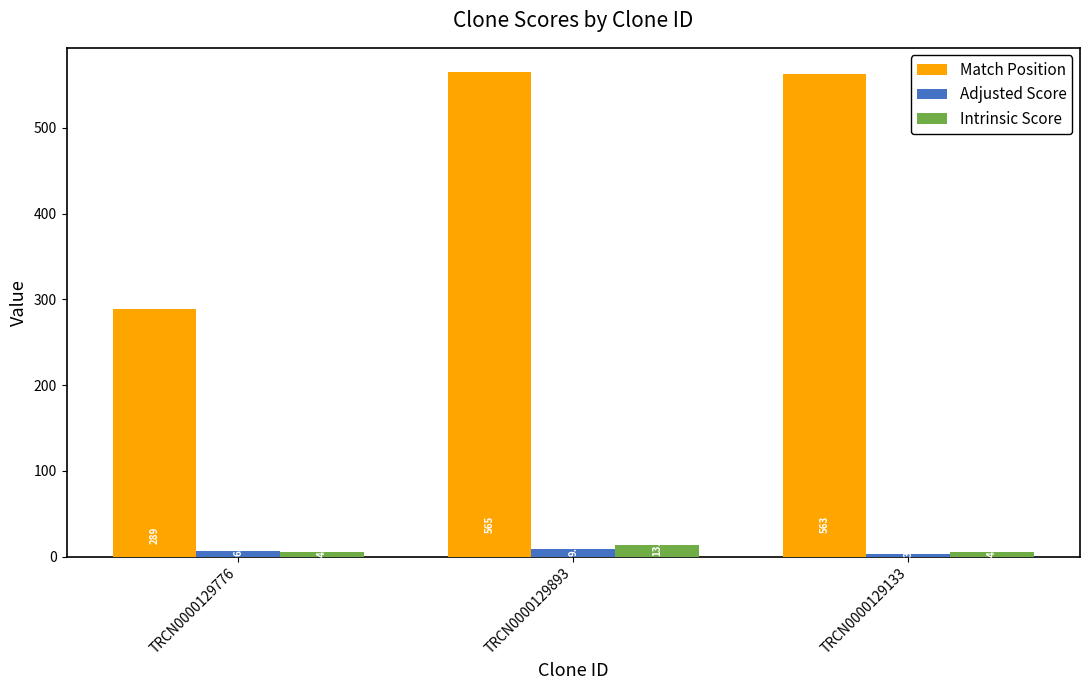

The value of Match Position at TRCN0000129133 is 890.0. True or false?

False